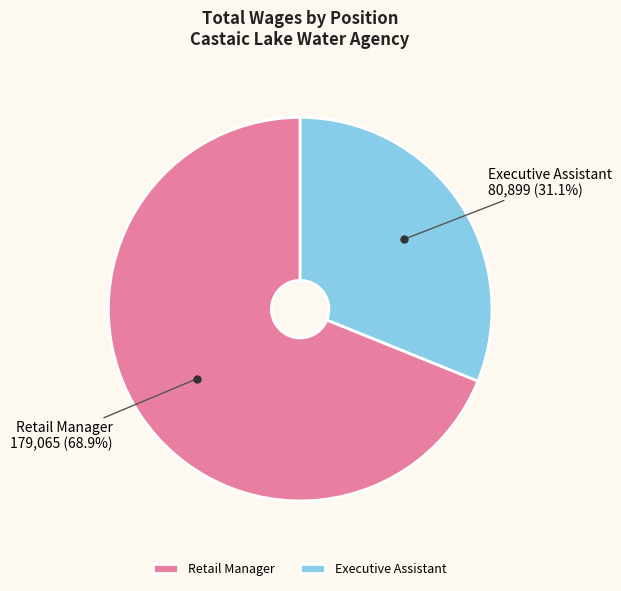

What is the largest slice in the pie chart?

Retail Manager